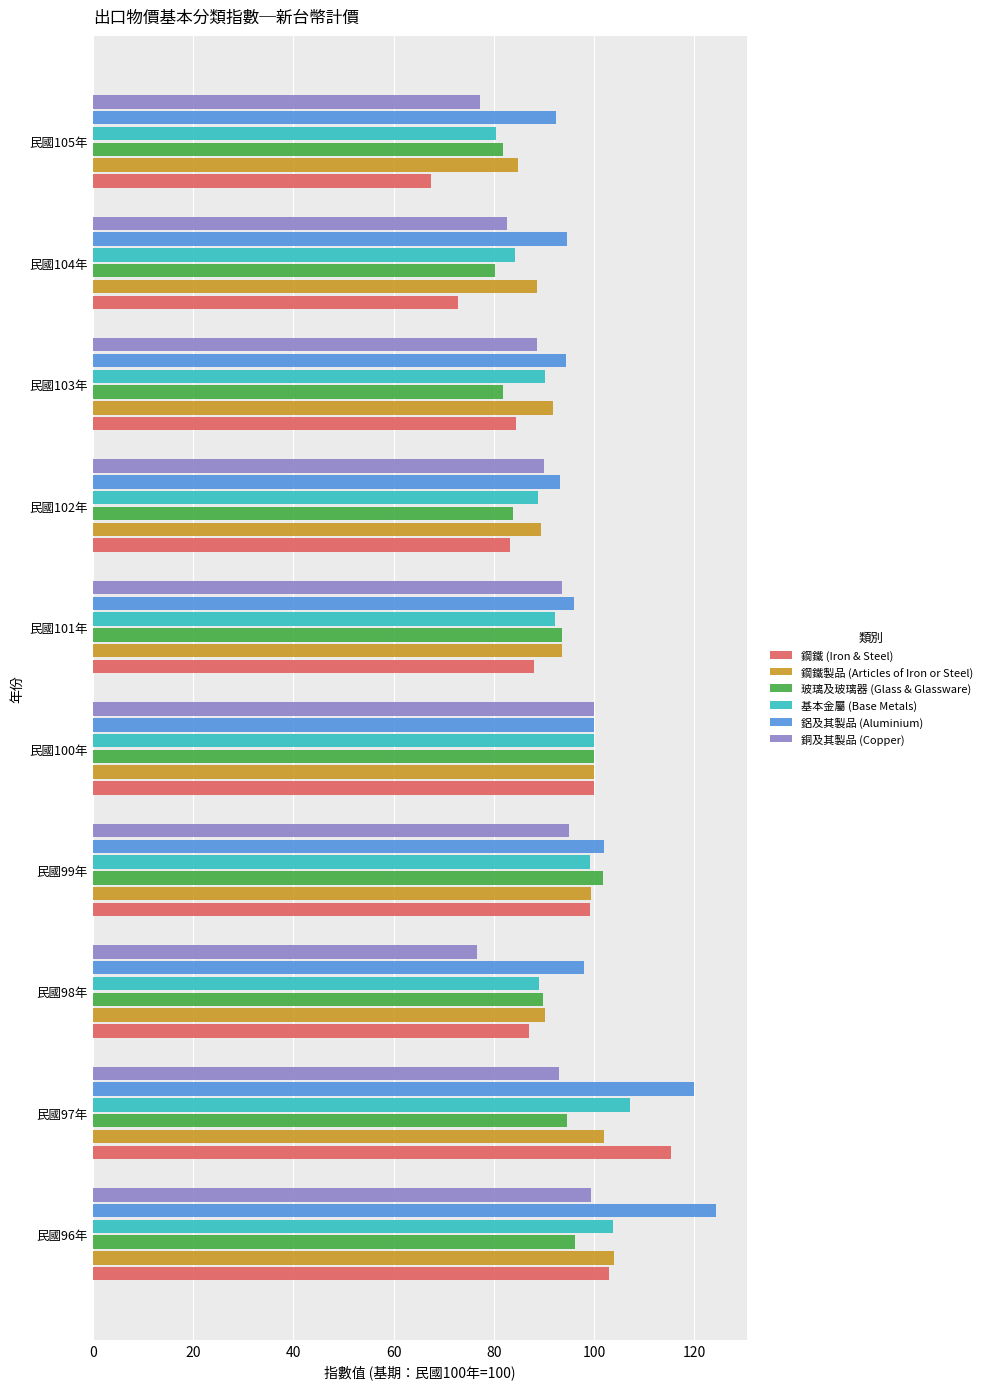

What are all the series names shown in the legend?

鋼鐵 (Iron & Steel), 鋼鐵製品 (Articles of Iron or Steel), 玻璃及玻璃器 (Glass & Glassware), 基本金屬 (Base Metals), 鋁及其製品 (Aluminium), 銅及其製品 (Copper)